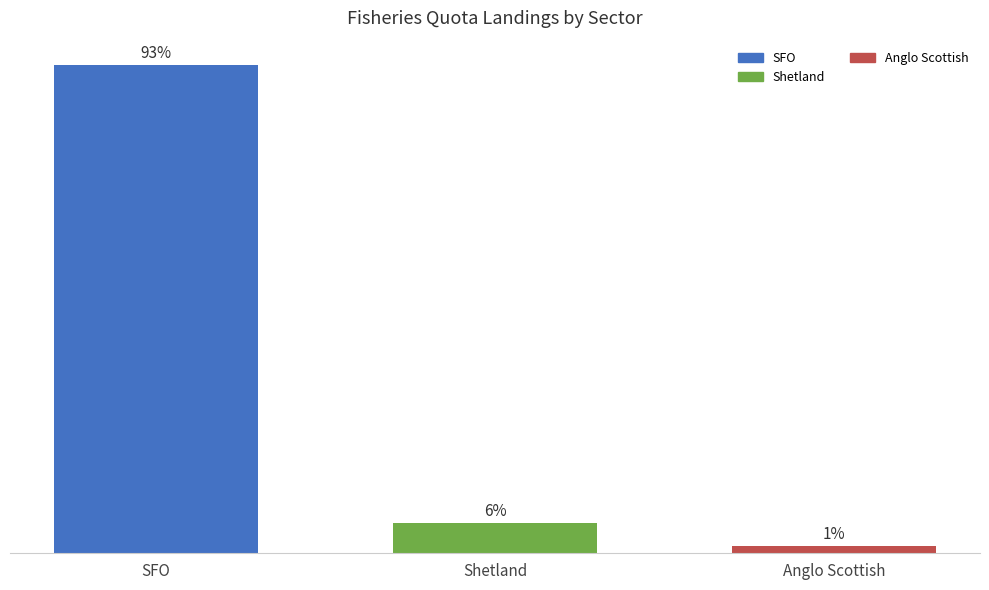

True or false: the data shows 2.1 at Anglo Scottish.

False